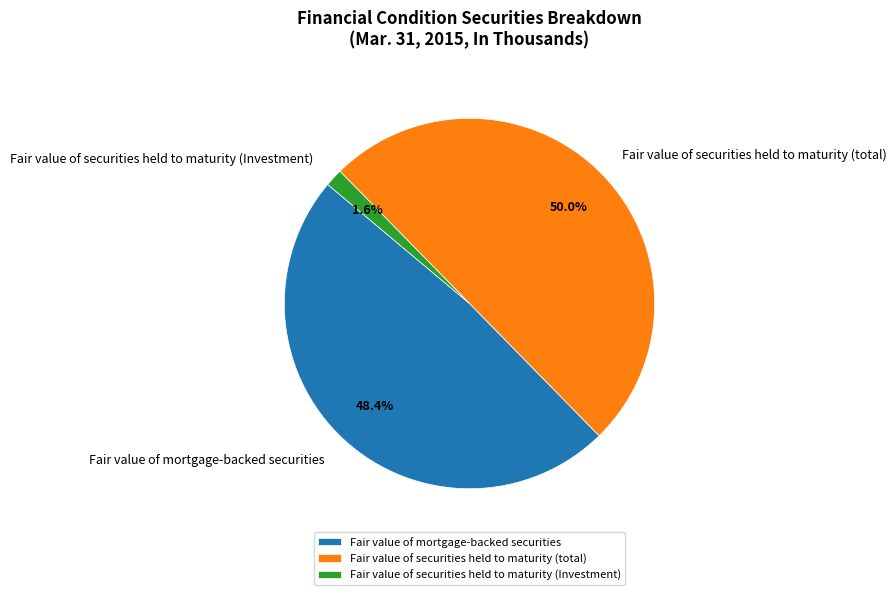

To the nearest percent, what is the combined percentage of Fair value of securities held to maturity (total) and Fair value of mortgage-backed securities?

98%